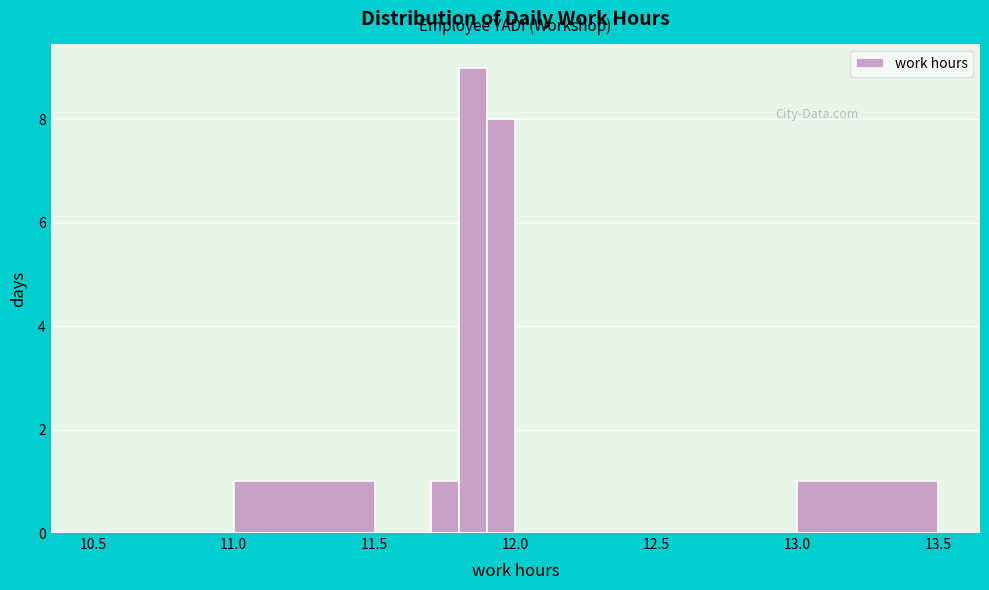

Read against the x-axis, roughly where is the centre of the tallest bar?

11.85